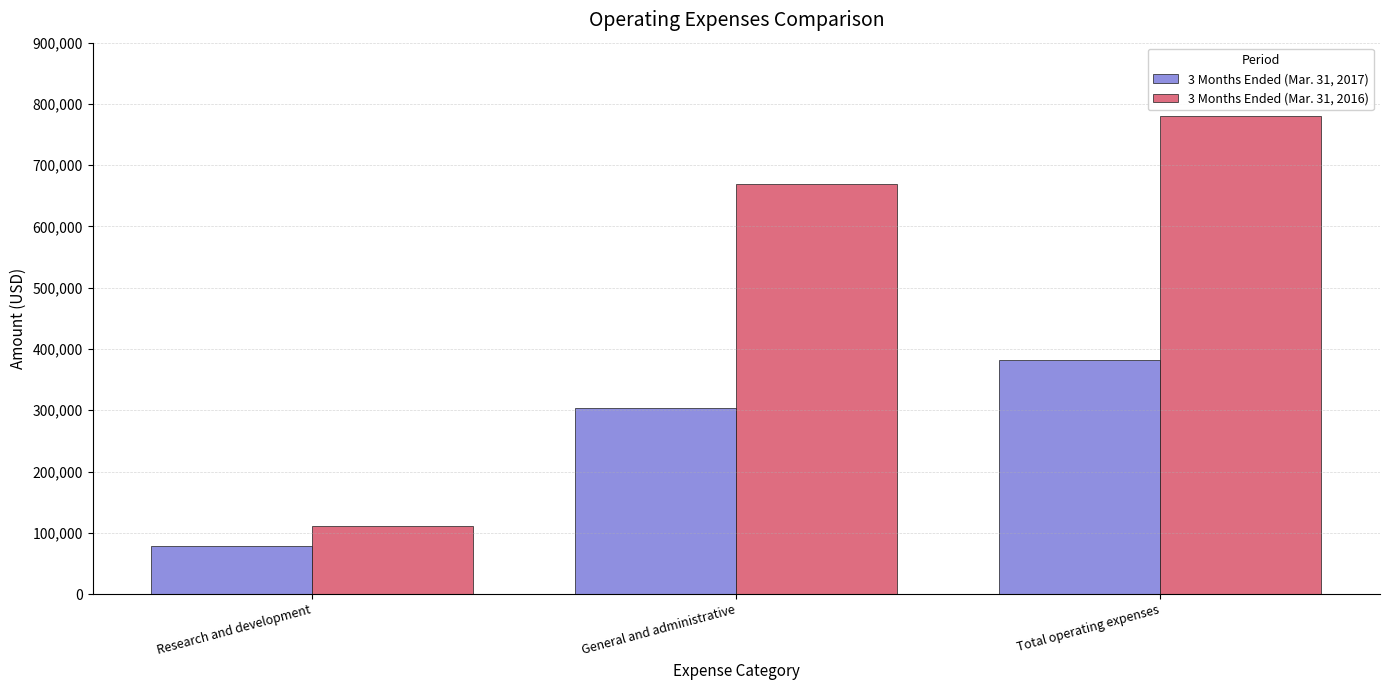

The 3 Months Ended (Mar. 31, 2016) series shows 190023 at Research and development. True or false?

False